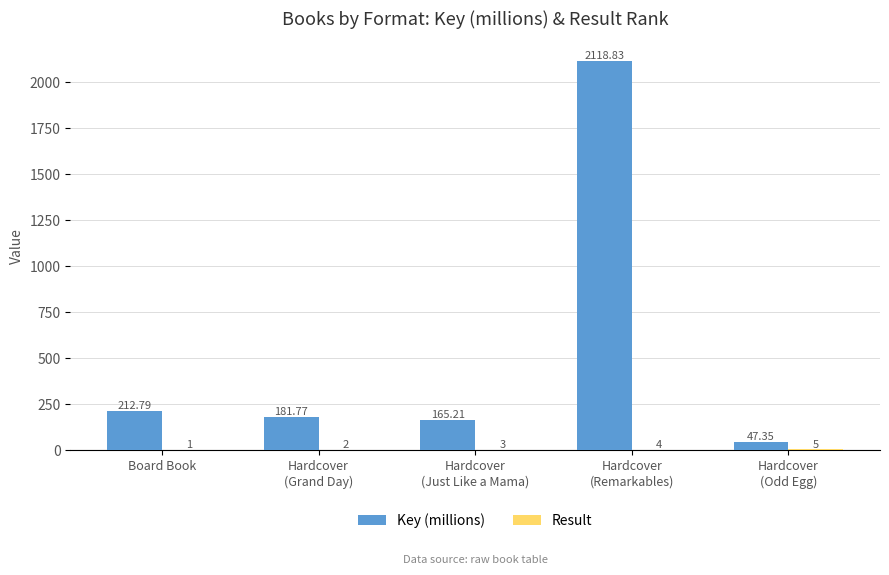

The Key (millions) series shows 212.8 at Board Book. True or false?

True